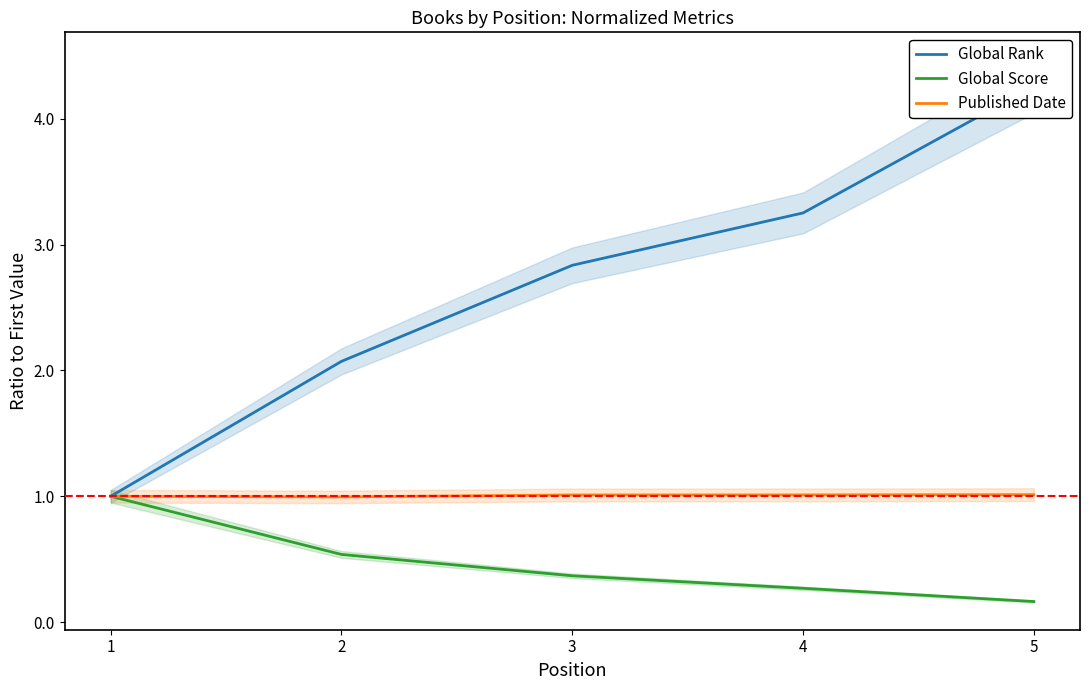

True or false: Global Rank and Published Date intersect in this chart.

False